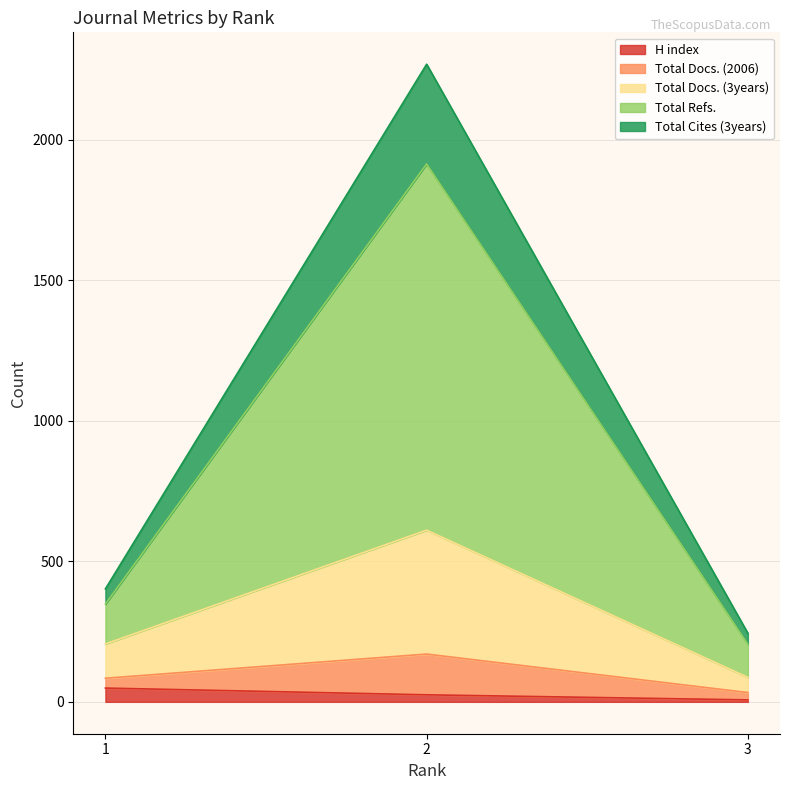

Rank the categories by Total Refs. value from highest to lowest.

2, 1, 3